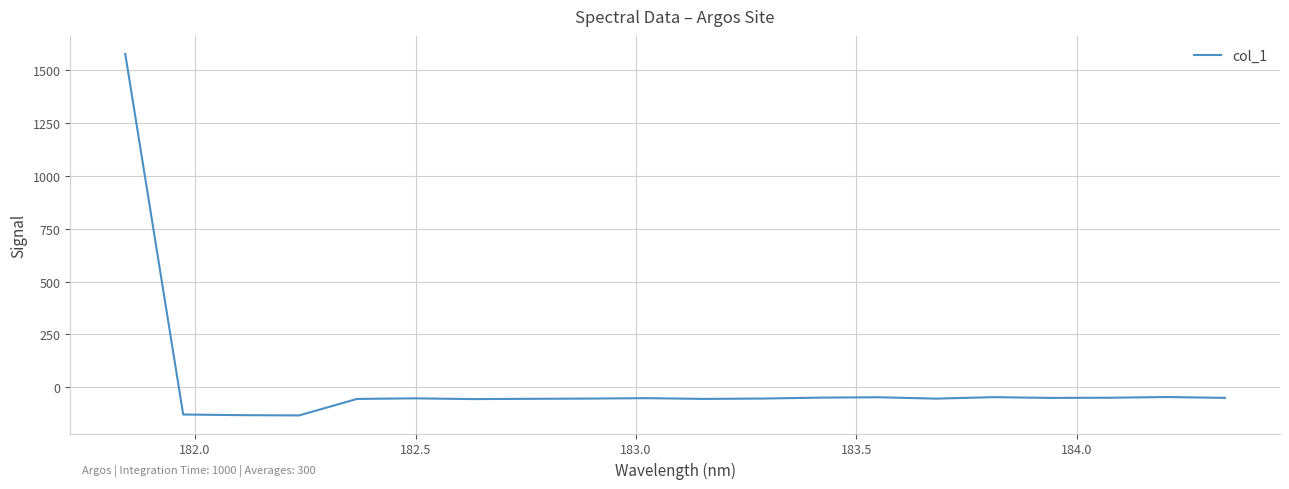

How many series are shown in this chart?

1